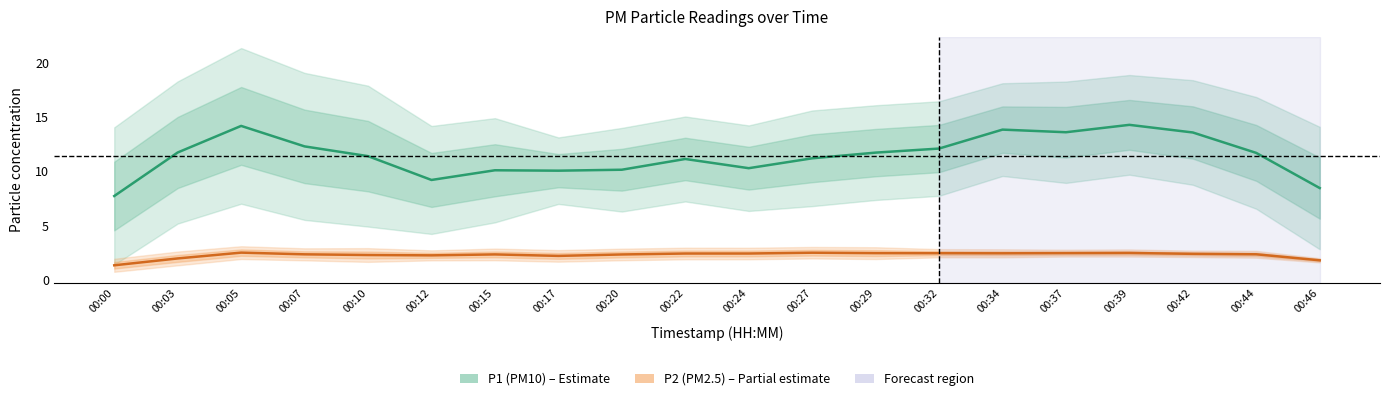

True or false: P1 (PM10) and P2 (PM2.5) cross at least once.

False